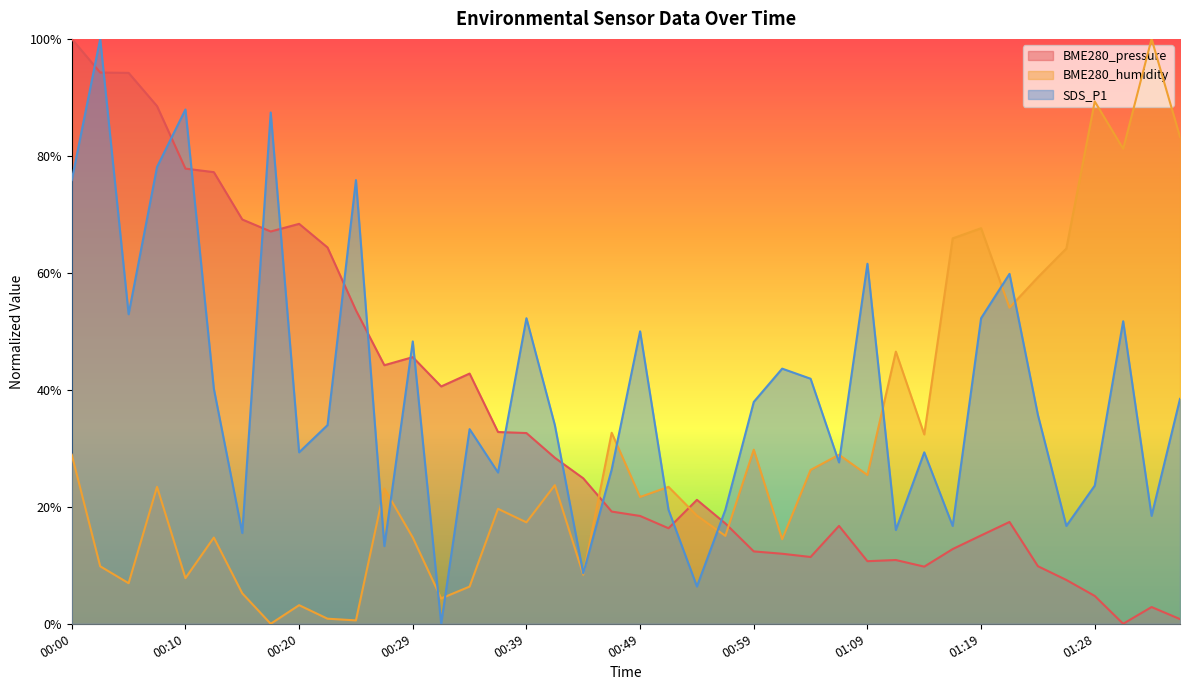

Where do BME280_humidity and SDS_P1 first cross each other?

00:25 and 00:27